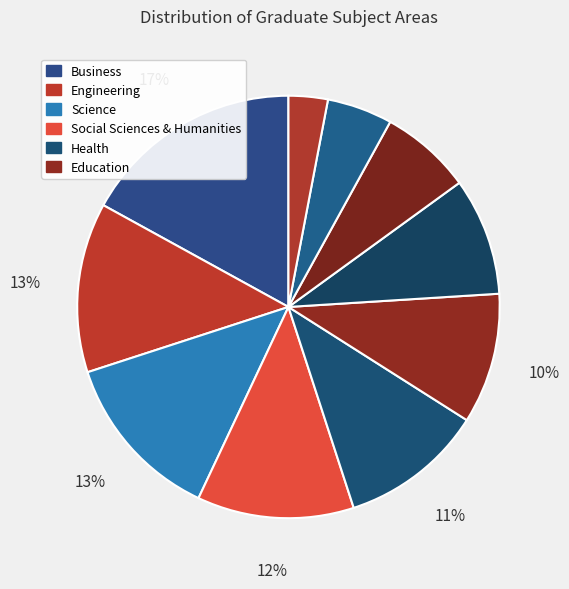

Count the number of slices in the pie.

10